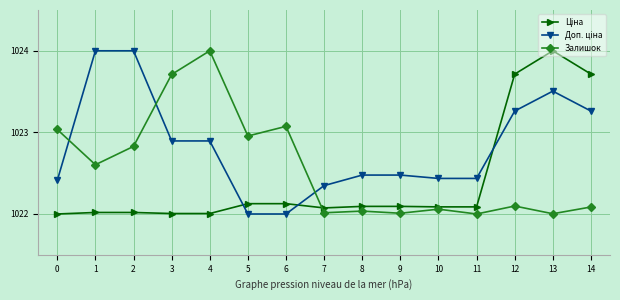

Where is the first local maximum for Залишок?

4